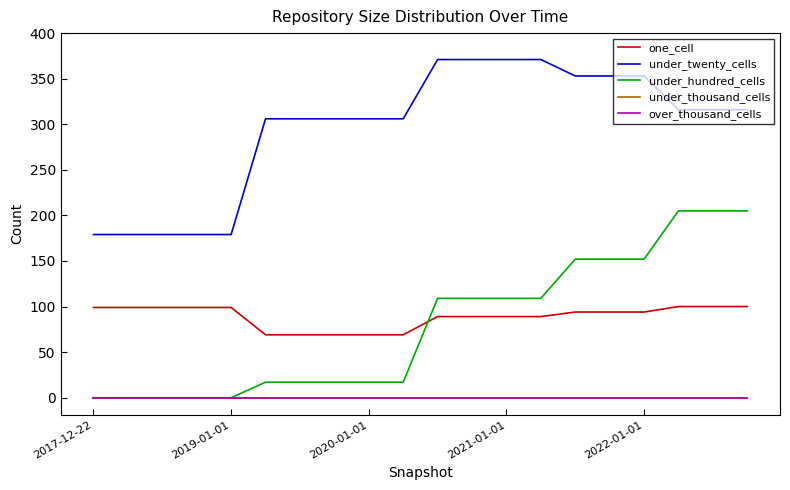

Does the chart display data point markers on the line(s)?

No